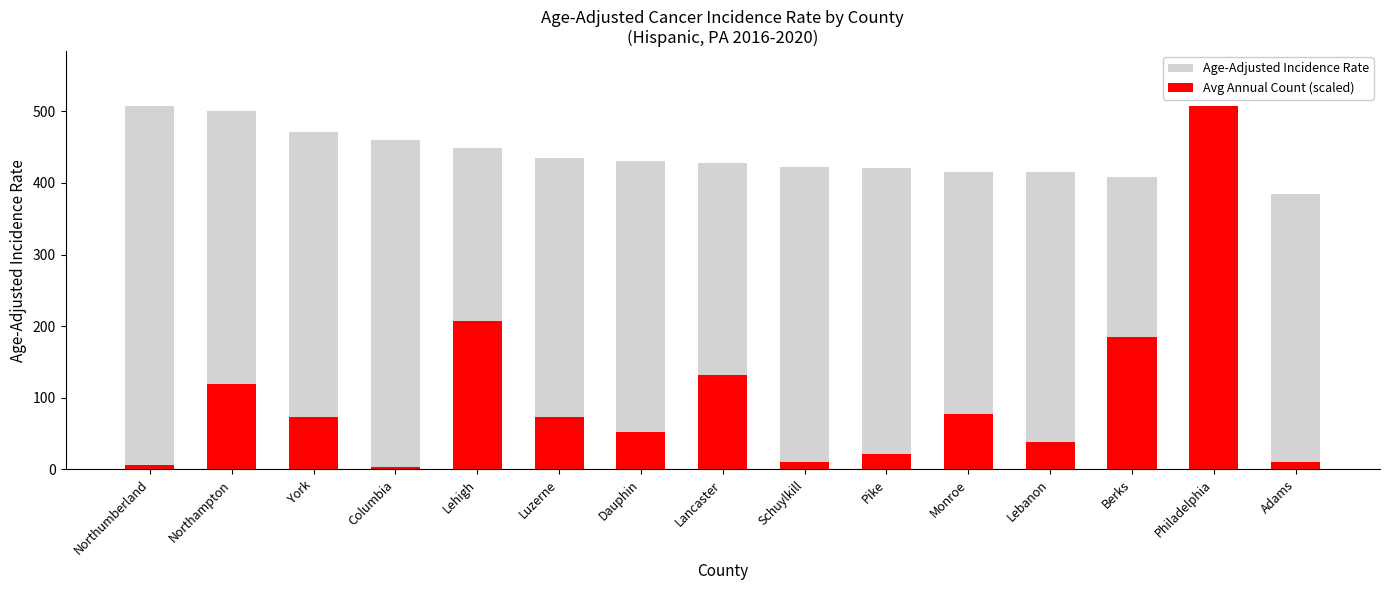

What is the smallest value displayed?

3.4